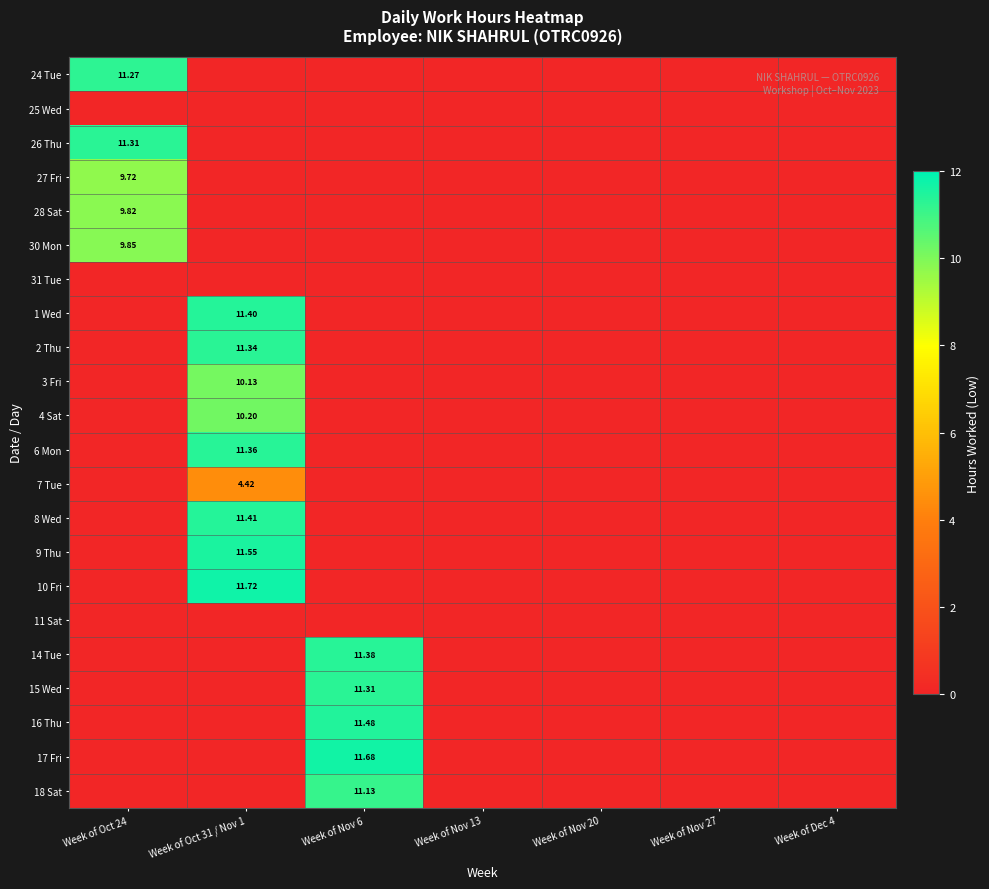

The 6 Mon series shows -3.4 at Week of Nov 20. True or false?

False